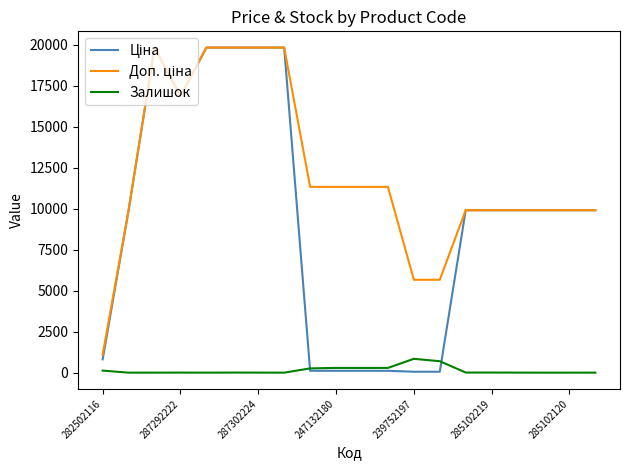

What is the maximum value shown in the chart?

19831.1